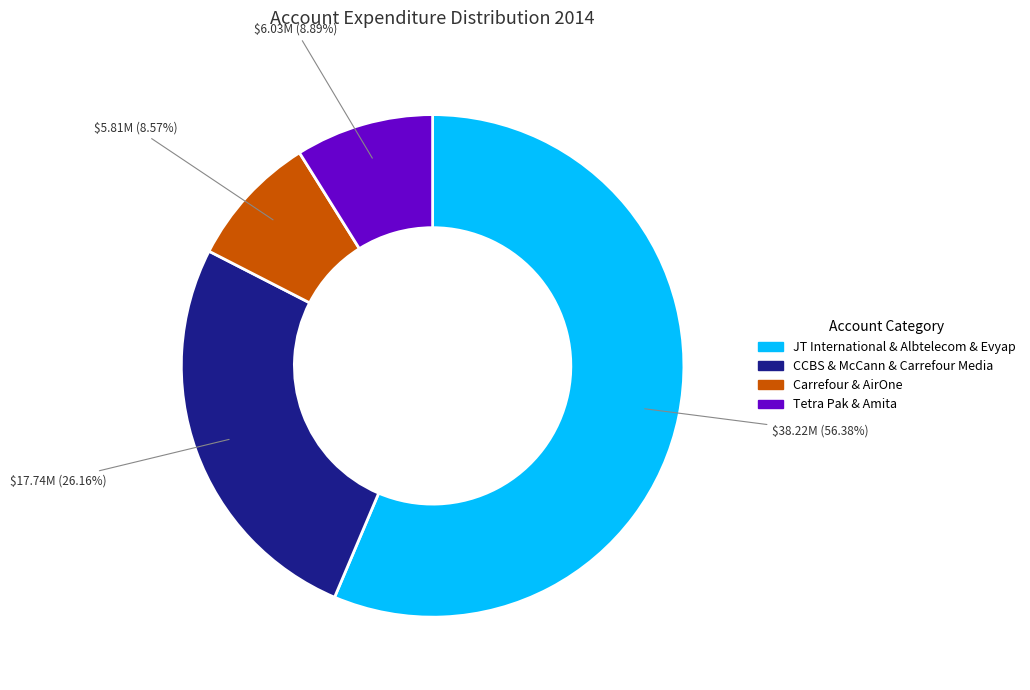

Does any single category account for the majority?

Yes